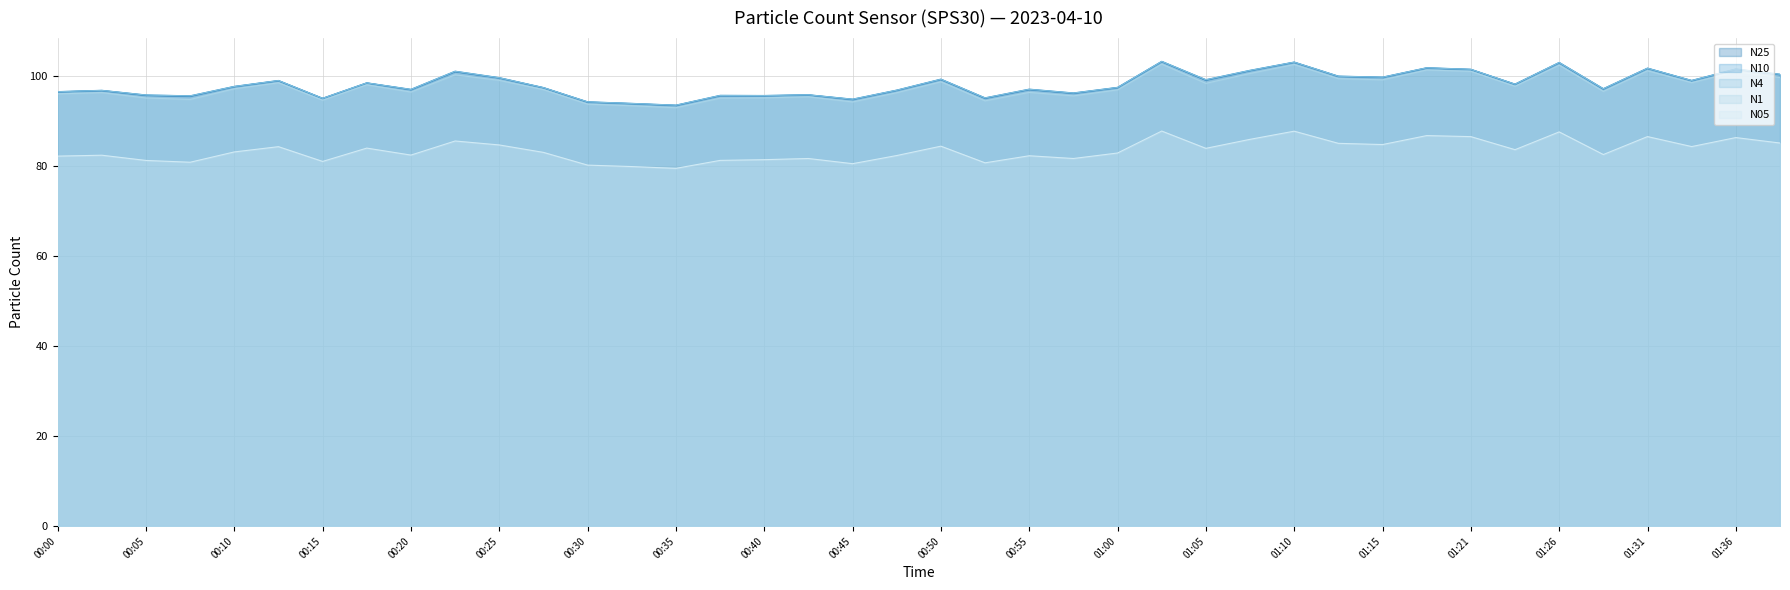

What is the greatest value displayed?

103.3